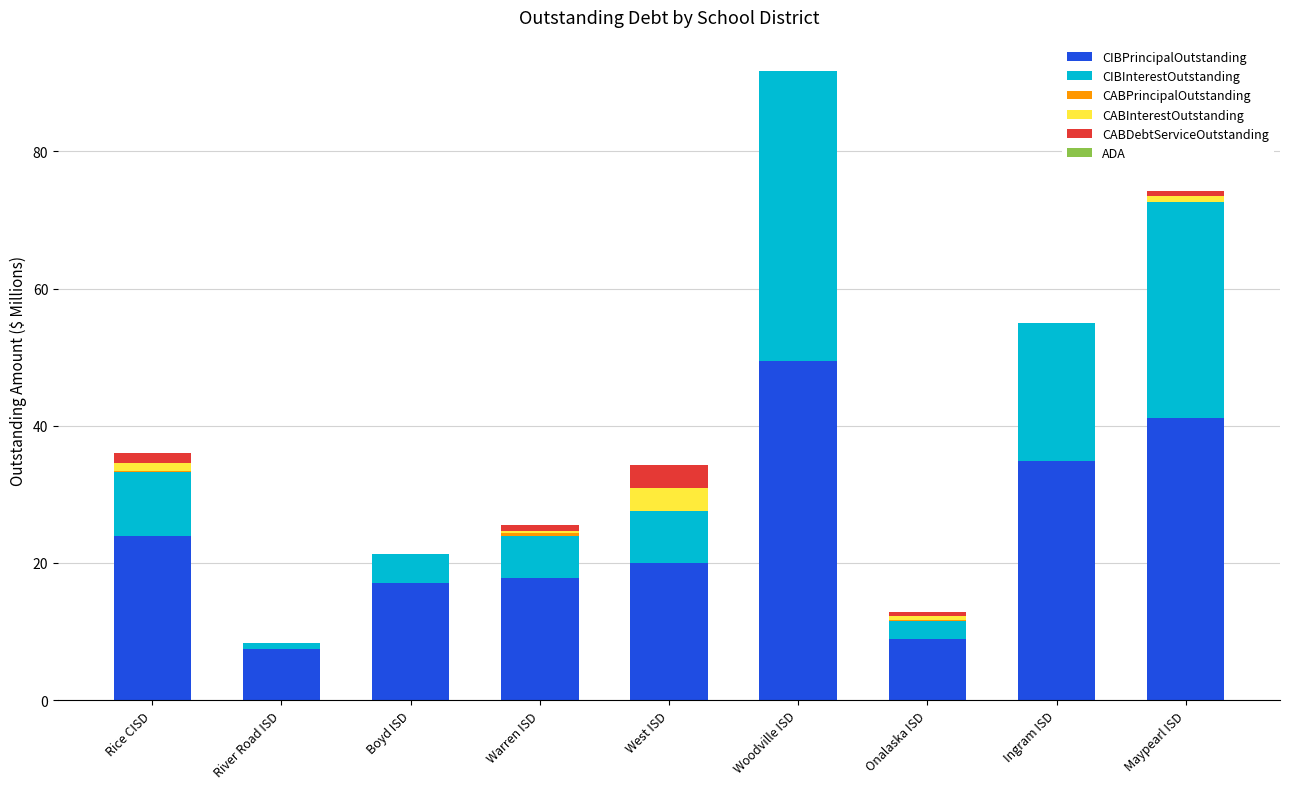

At which label does CIBPrincipalOutstanding reach its peak?

Woodville ISD